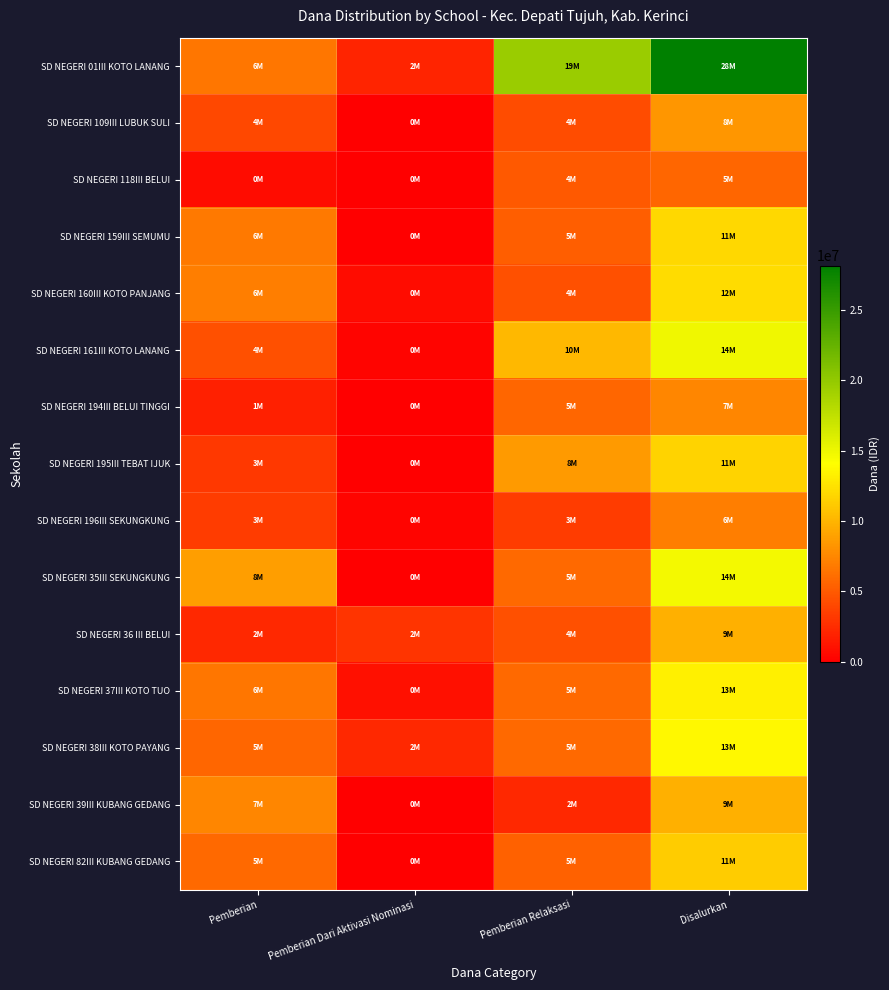

Reading left to right, transcribe all the data shown in this chart.

SD NEGERI 01III KOTO LANANG: Pemberian=6525000	Pemberian Dari Aktivasi Nominasi=2025000	Pemberian Relaksasi=19575000	Disalurkan=28125000
SD NEGERI 109III LUBUK SULI: Pemberian=4050000	Pemberian Dari Aktivasi Nominasi=0	Pemberian Relaksasi=4275000	Disalurkan=8325000
SD NEGERI 118III BELUI: Pemberian=675000	Pemberian Dari Aktivasi Nominasi=0	Pemberian Relaksasi=4950000	Disalurkan=5625000
SD NEGERI 159III SEMUMU: Pemberian=6750000	Pemberian Dari Aktivasi Nominasi=0	Pemberian Relaksasi=5175000	Disalurkan=11925000
SD NEGERI 160III KOTO PANJANG: Pemberian=6975000	Pemberian Dari Aktivasi Nominasi=675000	Pemberian Relaksasi=4500000	Disalurkan=12150000
SD NEGERI 161III KOTO LANANG: Pemberian=4500000	Pemberian Dari Aktivasi Nominasi=225000	Pemberian Relaksasi=10125000	Disalurkan=14850000
SD NEGERI 194III BELUI TINGGI: Pemberian=1800000	Pemberian Dari Aktivasi Nominasi=0	Pemberian Relaksasi=5625000	Disalurkan=7425000
SD NEGERI 195III TEBAT IJUK: Pemberian=3150000	Pemberian Dari Aktivasi Nominasi=0	Pemberian Relaksasi=8550000	Disalurkan=11700000
SD NEGERI 196III SEKUNGKUNG: Pemberian=3375000	Pemberian Dari Aktivasi Nominasi=225000	Pemberian Relaksasi=3375000	Disalurkan=6975000
SD NEGERI 35III SEKUNGKUNG: Pemberian=8775000	Pemberian Dari Aktivasi Nominasi=0	Pemberian Relaksasi=5850000	Disalurkan=14625000
SD NEGERI 36 III BELUI: Pemberian=2250000	Pemberian Dari Aktivasi Nominasi=2925000	Pemberian Relaksasi=4500000	Disalurkan=9675000
SD NEGERI 37III KOTO TUO: Pemberian=6525000	Pemberian Dari Aktivasi Nominasi=900000	Pemberian Relaksasi=5850000	Disalurkan=13275000
SD NEGERI 38III KOTO PAYANG: Pemberian=5625000	Pemberian Dari Aktivasi Nominasi=2250000	Pemberian Relaksasi=5850000	Disalurkan=13725000
SD NEGERI 39III KUBANG GEDANG: Pemberian=7425000	Pemberian Dari Aktivasi Nominasi=0	Pemberian Relaksasi=2250000	Disalurkan=9675000
SD NEGERI 82III KUBANG GEDANG: Pemberian=5850000	Pemberian Dari Aktivasi Nominasi=0	Pemberian Relaksasi=5400000	Disalurkan=11250000